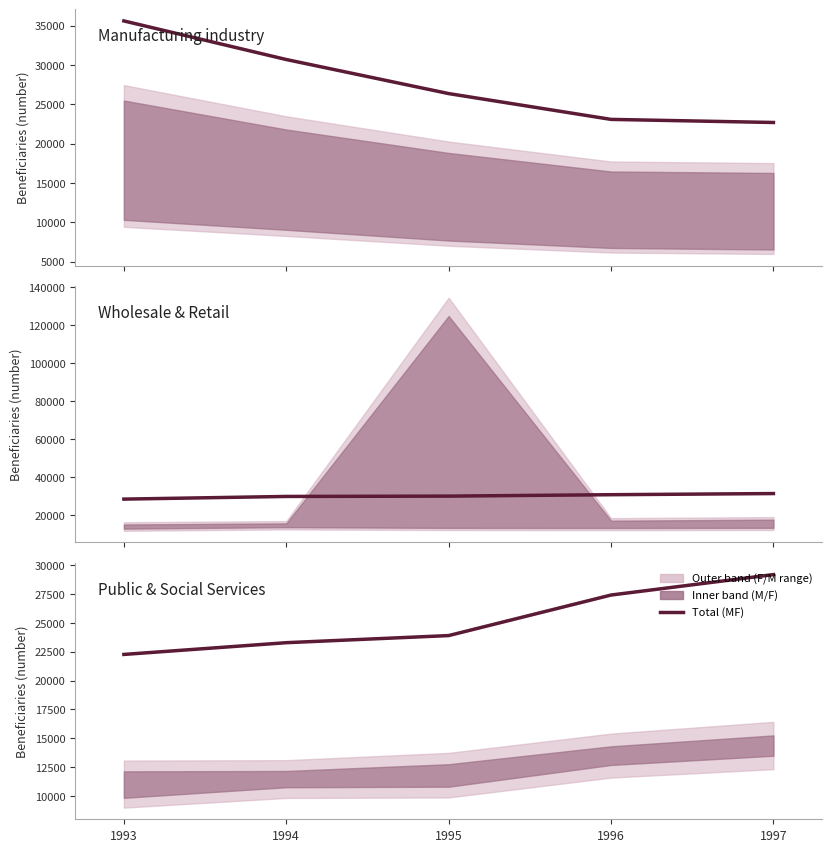

What is the average value?

25201